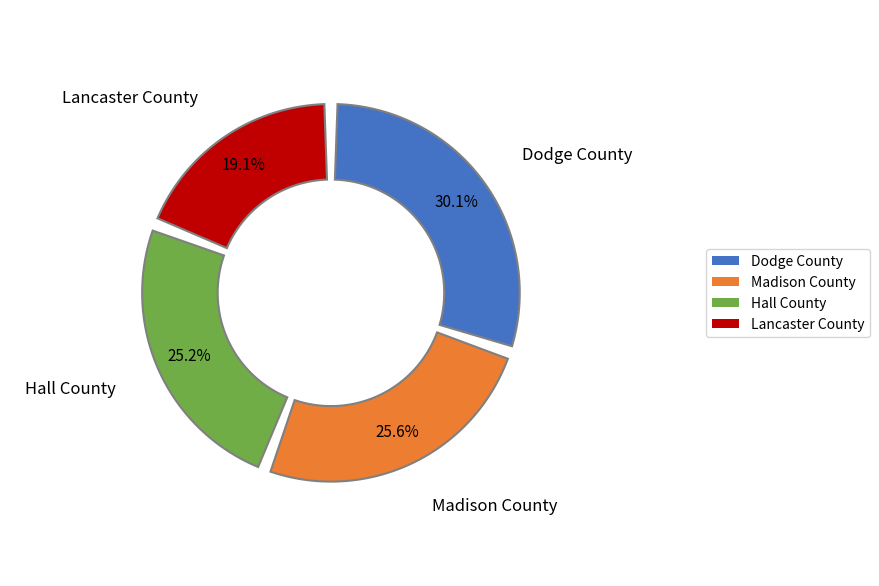

Is there a majority slice in this chart?

No